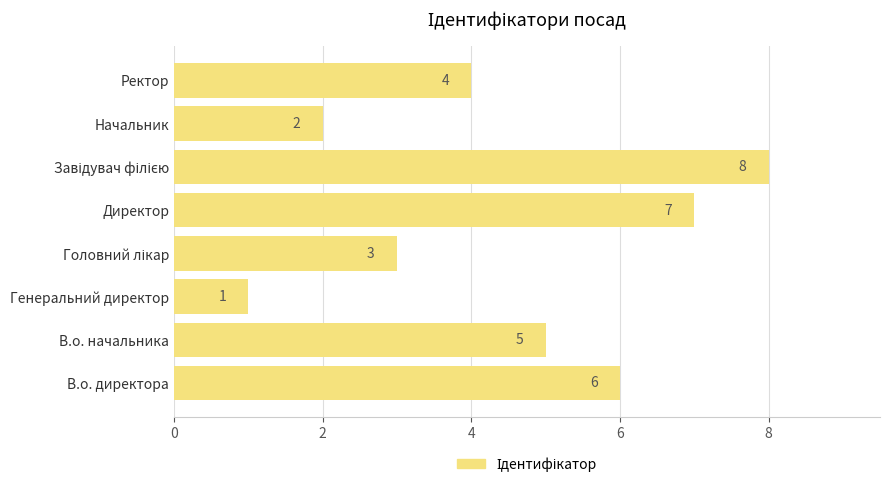

What is the ratio of the value at Начальник to the value at Ректор?

0.5